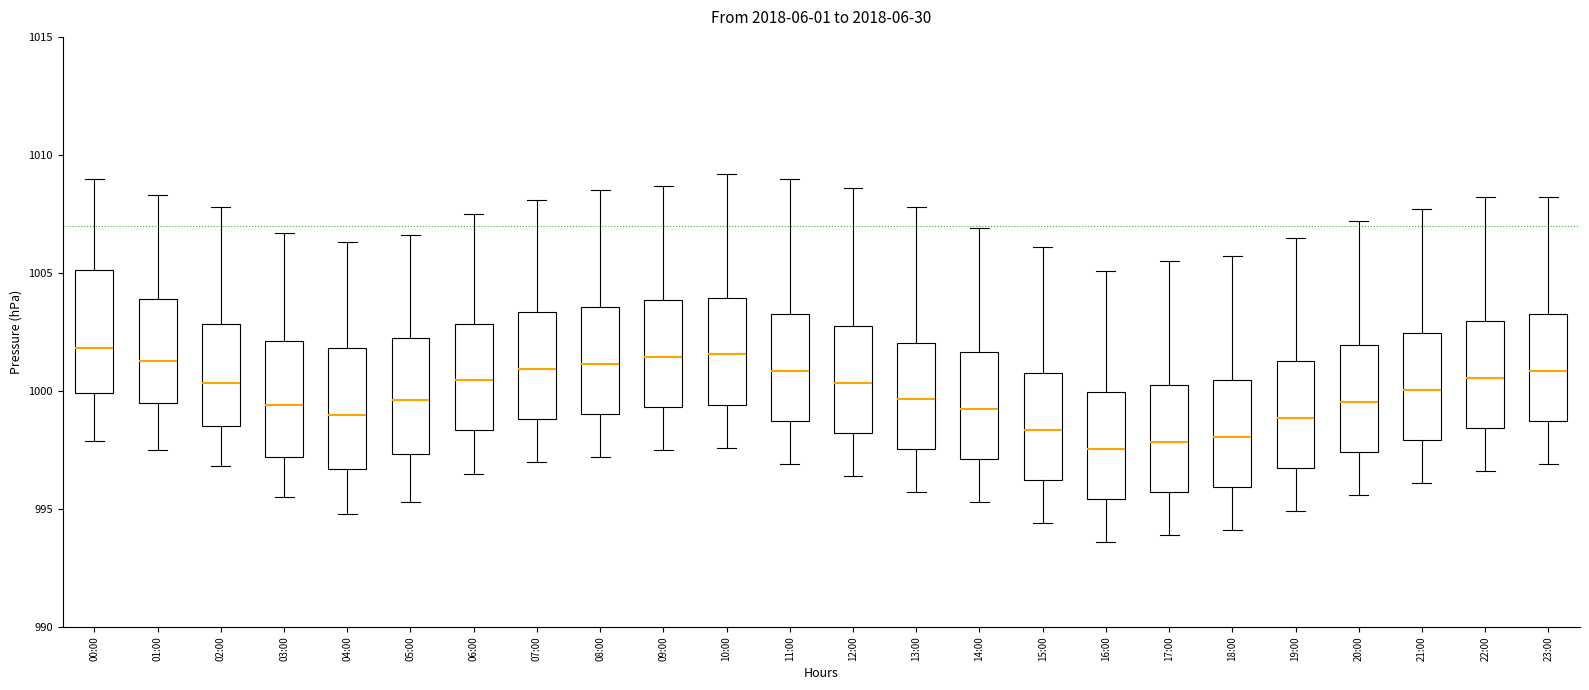

Where does the lower whisker of the box for 23:00 end on the y-axis? The values are not printed on the chart, so give them approximately, as read against the axis.

997.0